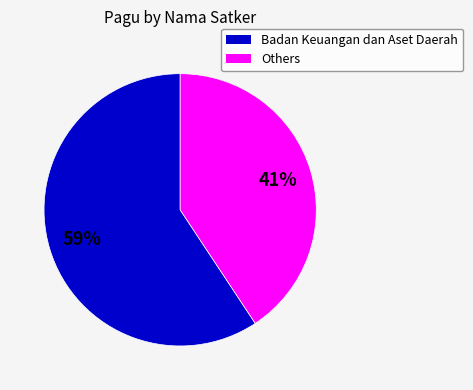

Is there any slice that represents more than half of the pie?

Yes